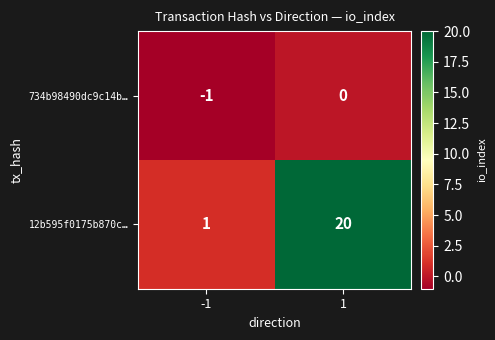

What is the greatest value displayed?

20